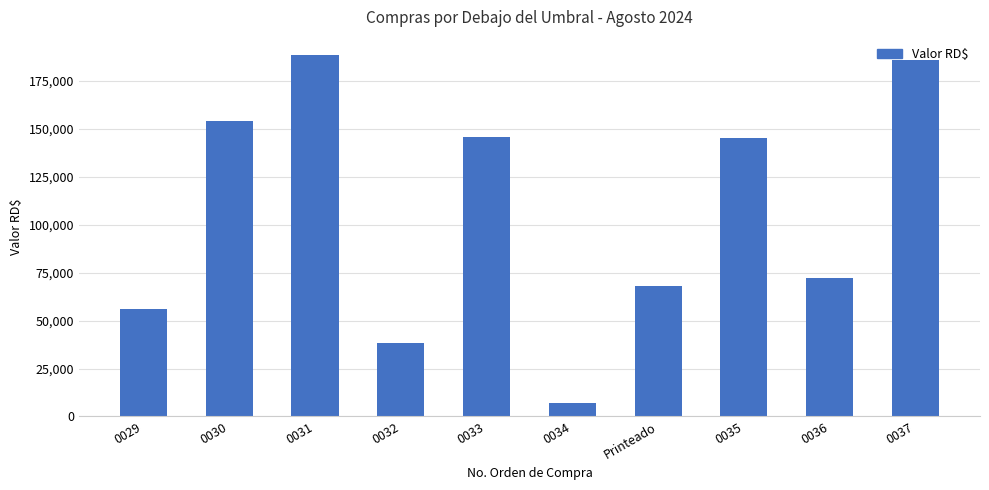

At which label does the data first exceed 145003?

0030